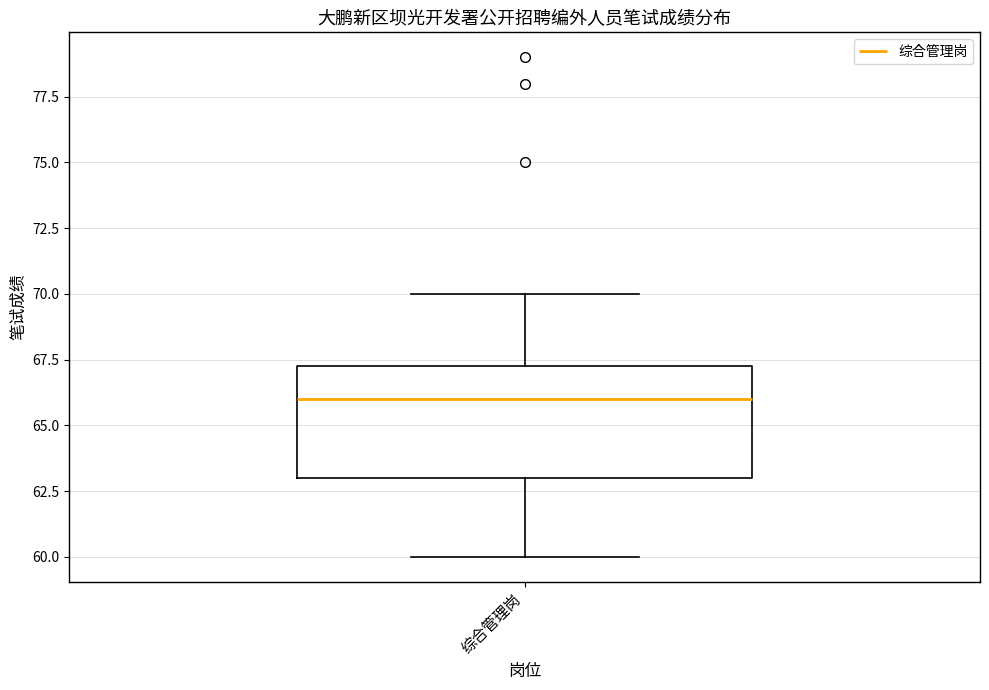

Transcribe this box plot: give where the median line is, the range the box spans, and where the two whiskers end, as read against the y-axis. The values are not printed on the chart, so give them approximately, as read against the axis.

median 66.0, box 63.0 to 67.5, whiskers 60.0 to 70.0